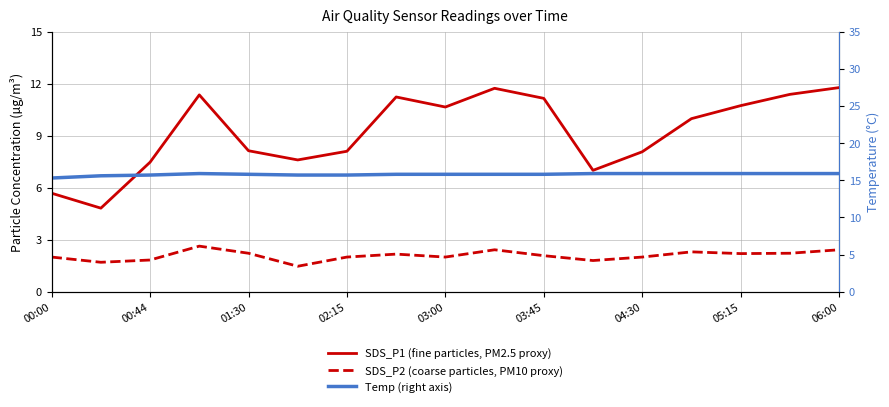

What is the greatest value displayed?

15.9